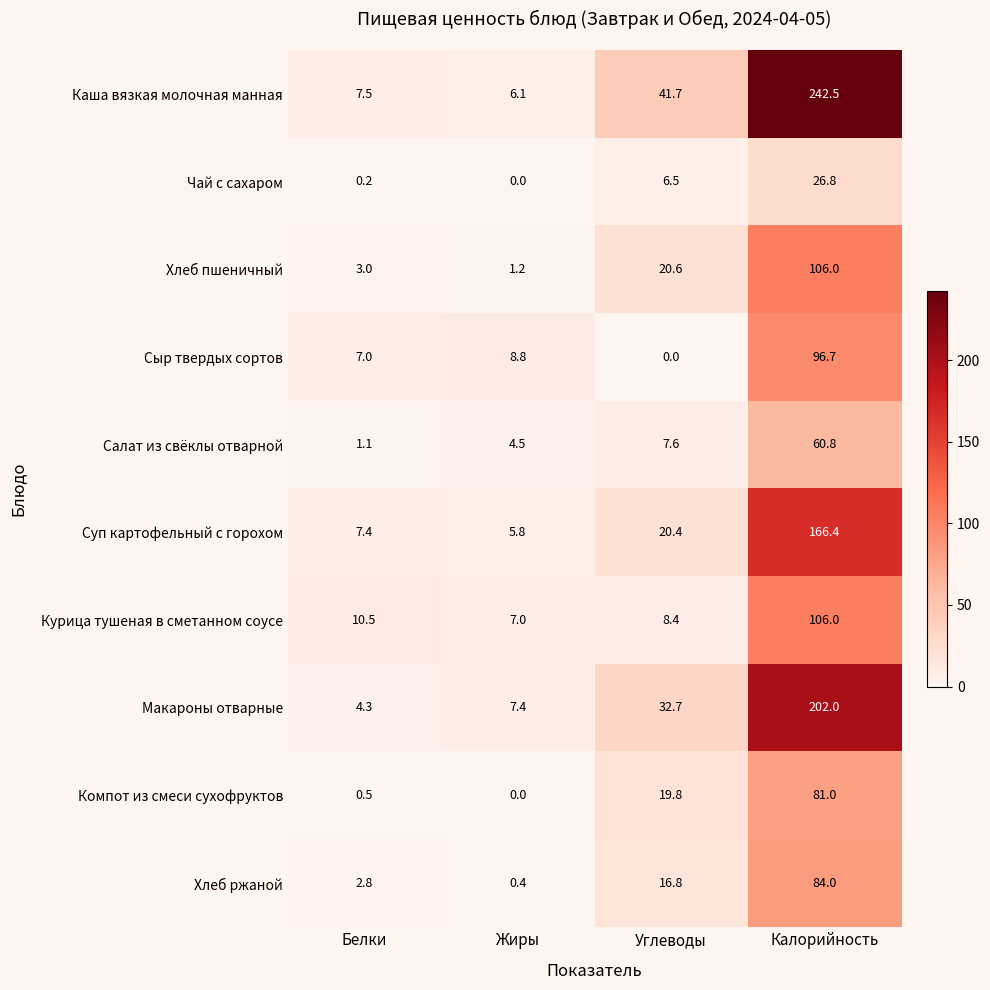

What is the maximum value shown in the chart?

242.5